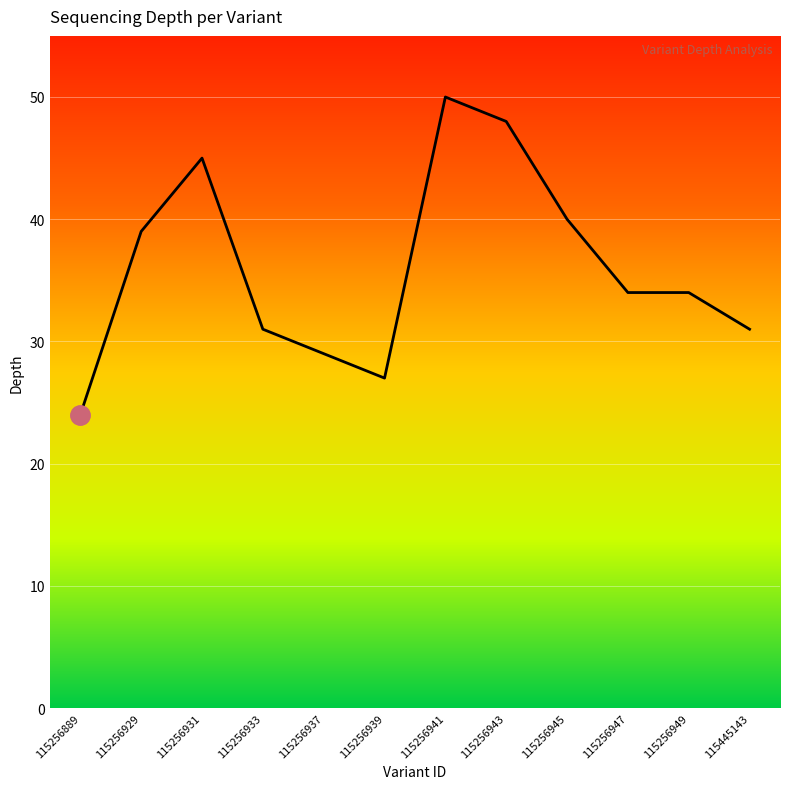

What is the change in value from 115256931 to 115256949?

-11